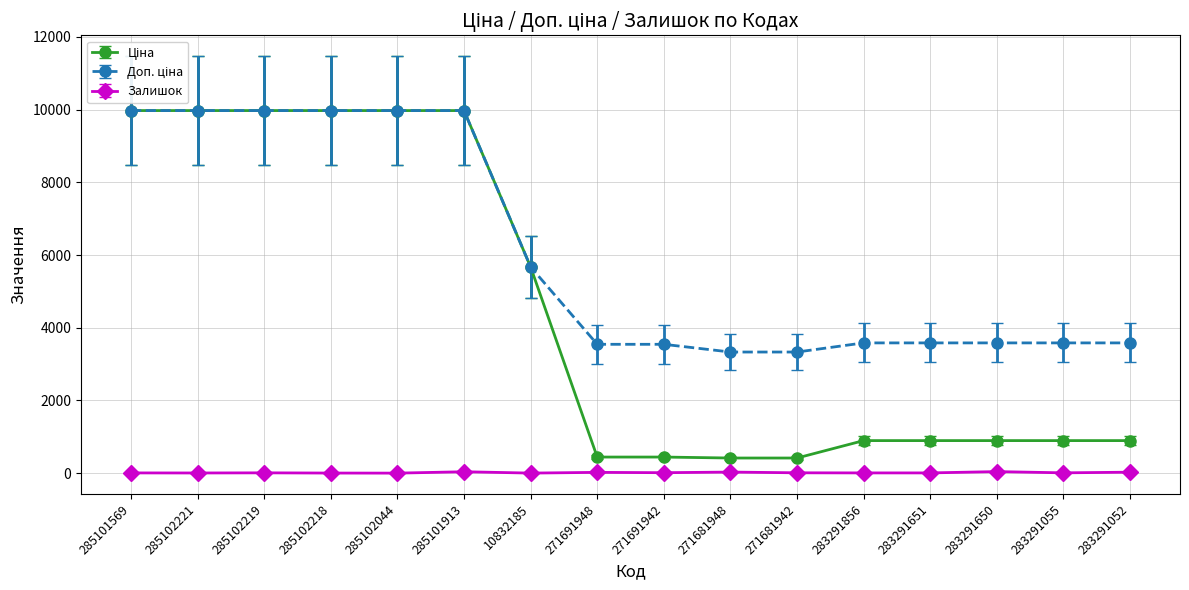

What is the spread (max minus min) of values at 285102044?

9974.0